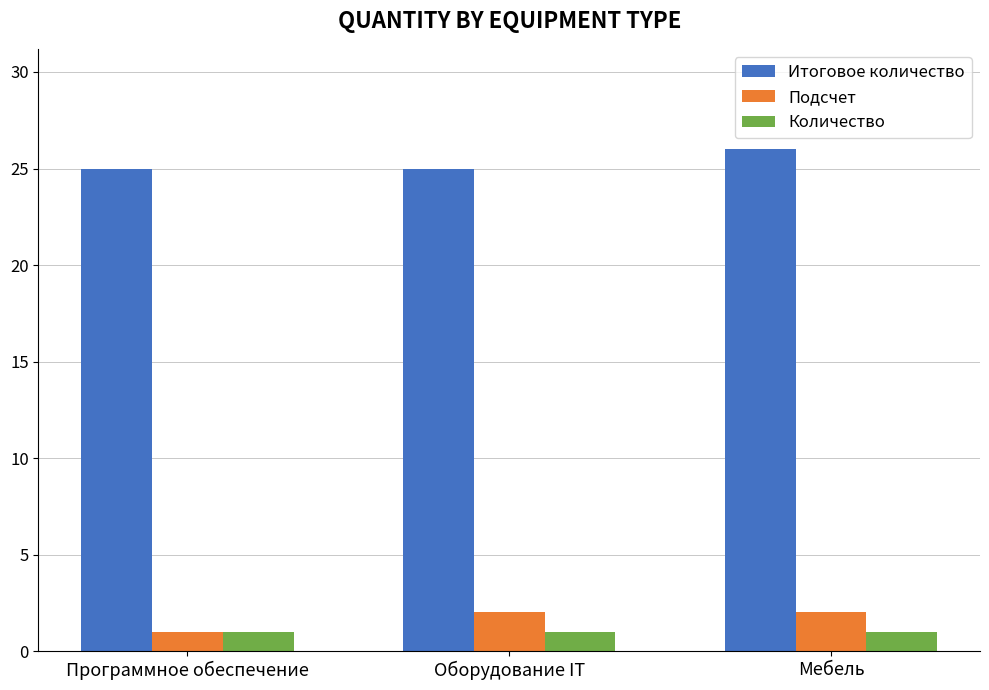

Reading right to left, transcribe all the data shown in this chart.

Итоговое количество: 26	25	25
Подсчет: 2	2	1
Количество: 1	1	1